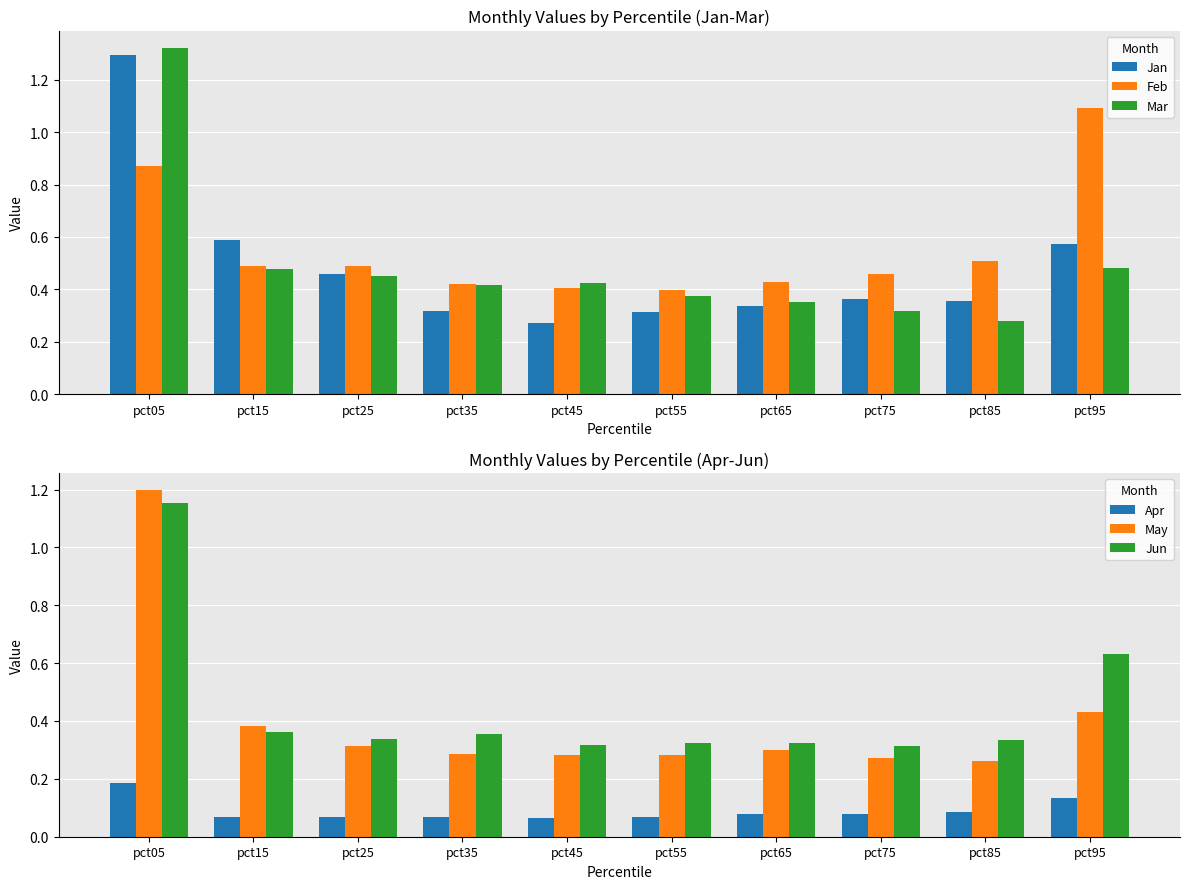

Reading right to left, extract all data points from this chart.

Jan: 0.6	0.4	0.4	0.3	0.3	0.3	0.3	0.5	0.6	1.3
Feb: 1.1	0.5	0.5	0.4	0.4	0.4	0.4	0.5	0.5	0.9
Mar: 0.5	0.3	0.3	0.4	0.4	0.4	0.4	0.5	0.5	1.3
Apr: 0.1	0.1	0.1	0.1	0.1	0.1	0.1	0.1	0.1	0.2
May: 0.4	0.3	0.3	0.3	0.3	0.3	0.3	0.3	0.4	1.2
Jun: 0.6	0.3	0.3	0.3	0.3	0.3	0.4	0.3	0.4	1.2